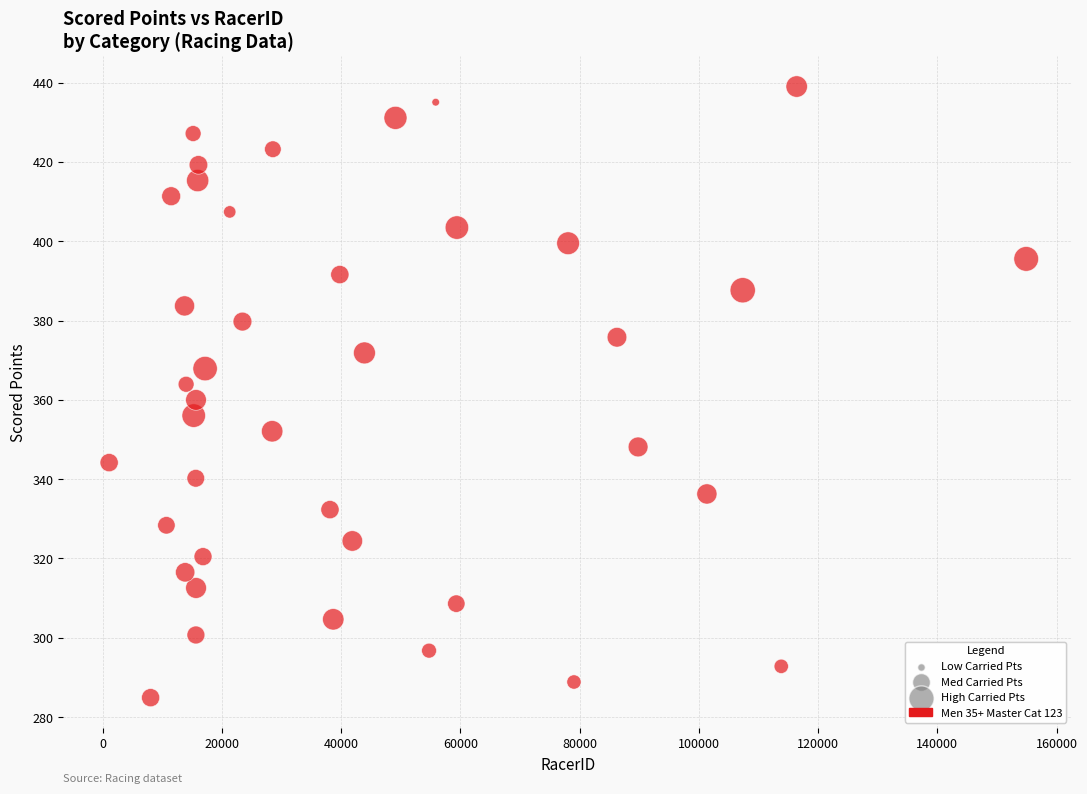

What is the range of Y values (max minus min)?

154.1